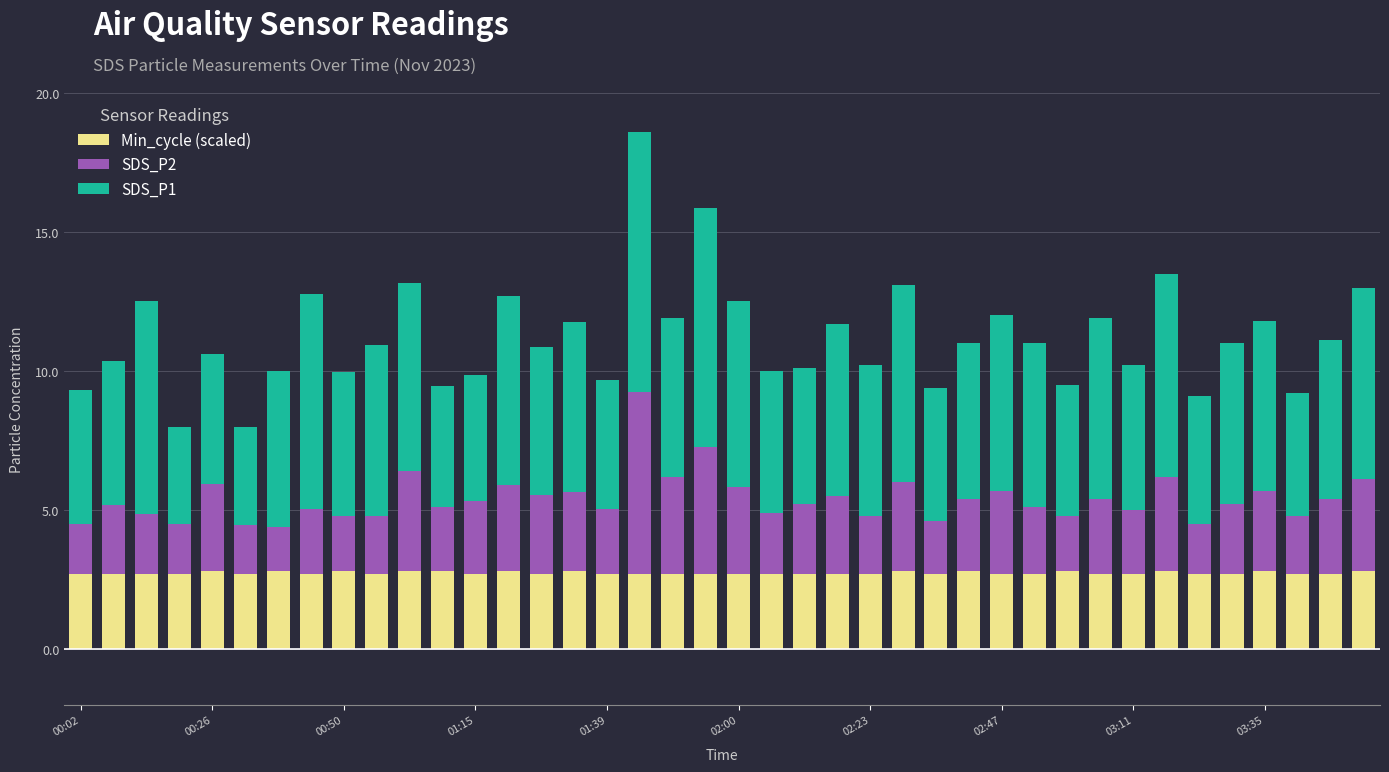

What is the maximum value for Min_cycle (scaled)?

2.8